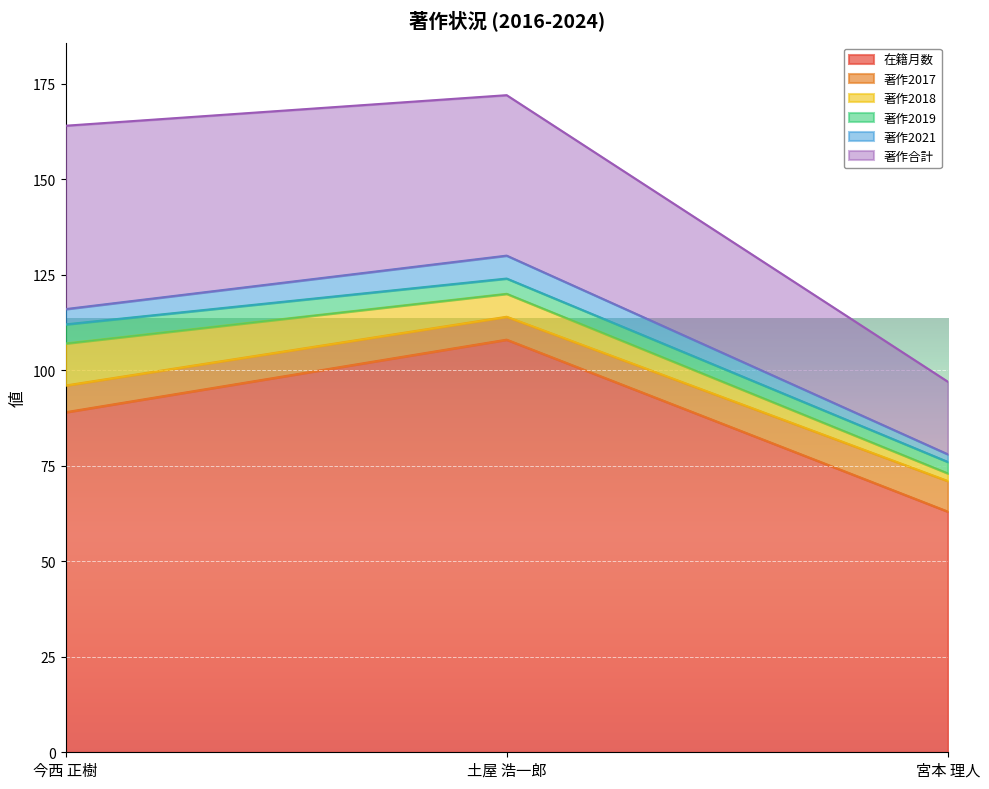

How many values in the 著作2017 series are below 7?

1